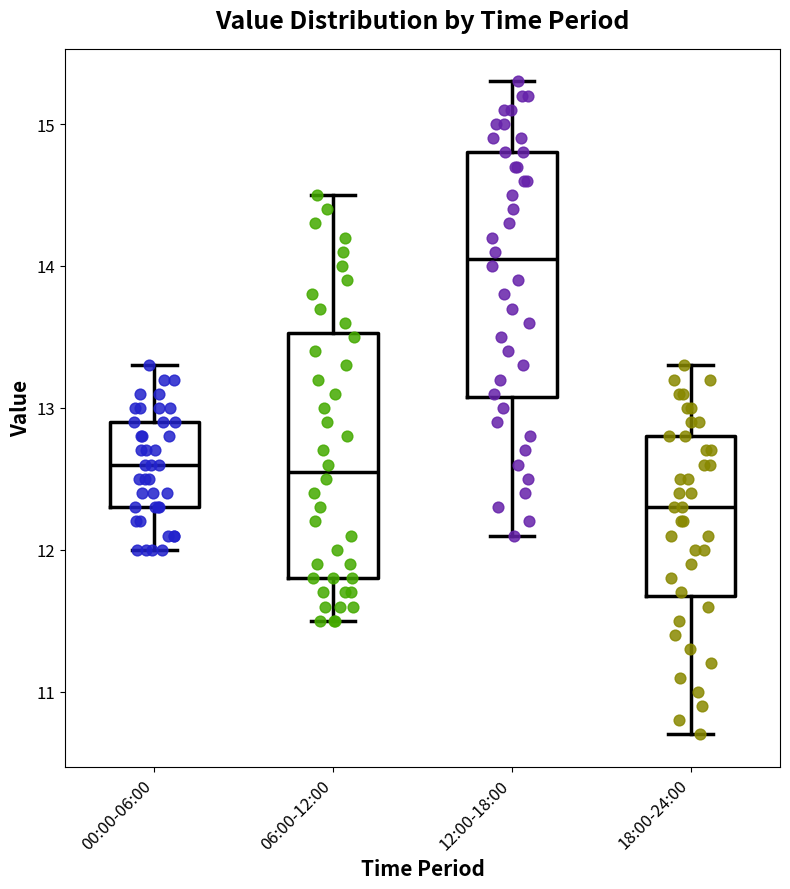

Where does the lower whisker of the box for 06:00-12:00 end on the y-axis? The values are not printed on the chart, so give them approximately, as read against the axis.

11.5